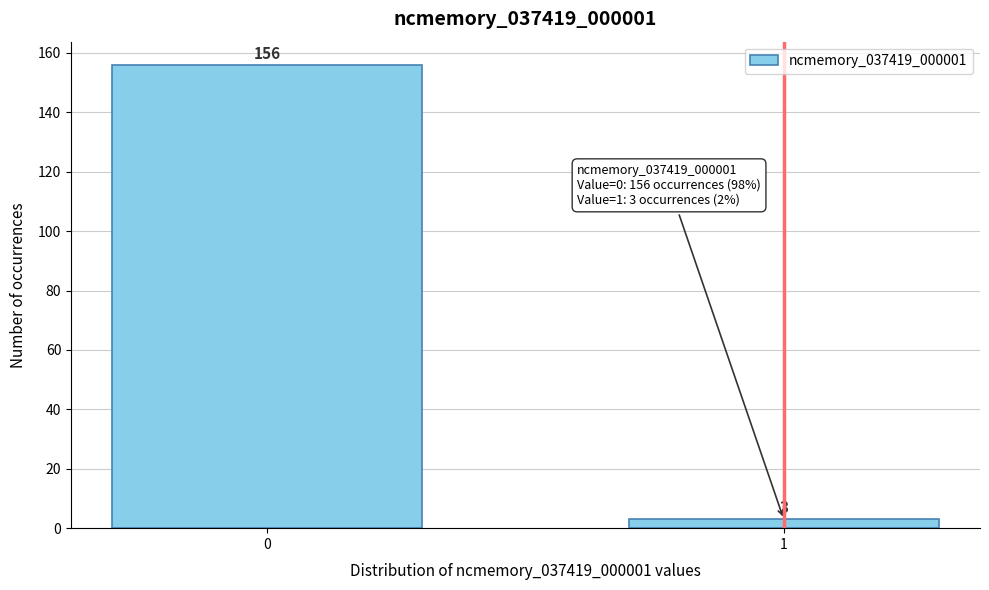

Reading left to right, extract all data points from this chart.

0=156	1=3